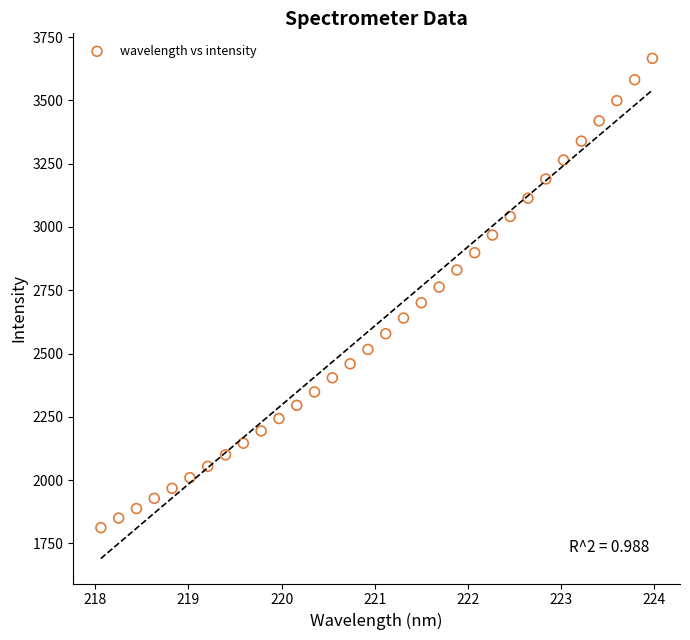

What is the range of Y values (max minus min)?

1853.6